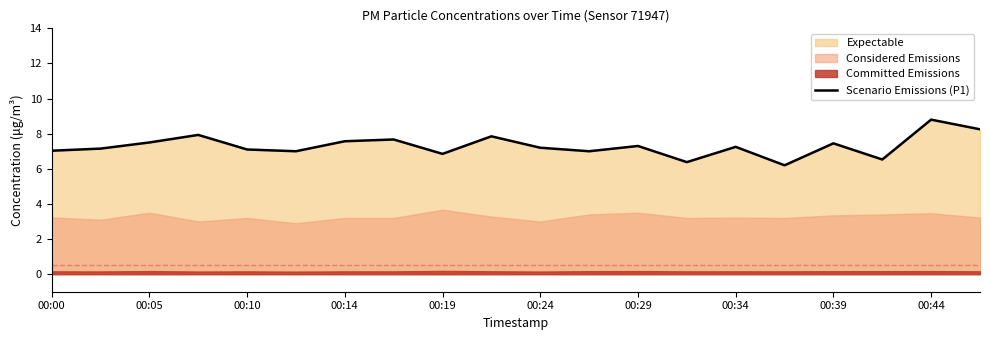

True or false: Scenario Emissions (P1) has a value of 10.8 at 00:29.

False